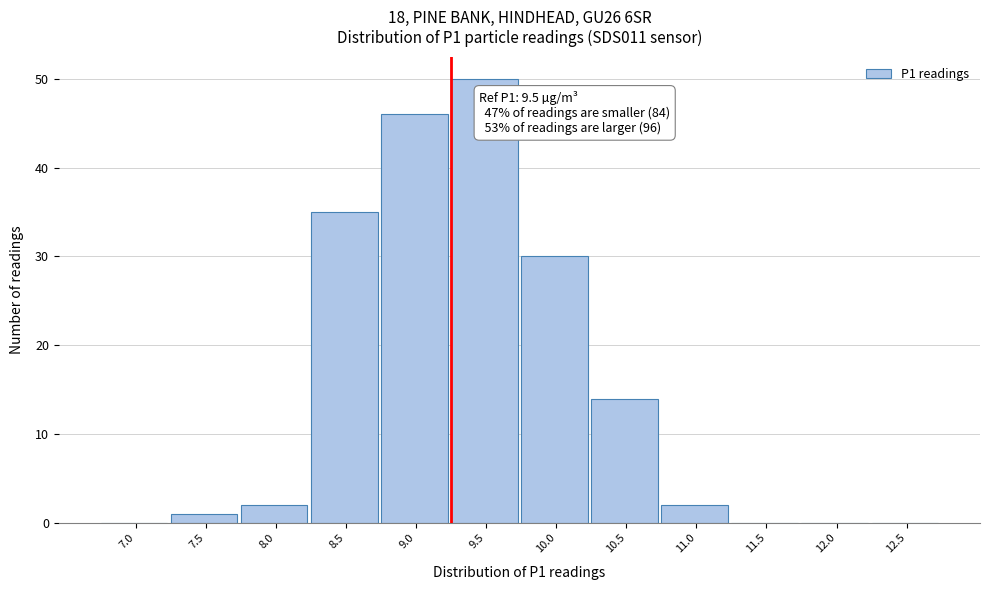

Reading right to left, what are all the values shown in this chart?

12.5=0	12.0=0	11.5=0	11.0=2	10.5=14	10.0=30	9.5=50	9.0=46	8.5=35	8.0=2	7.5=1	7.0=0